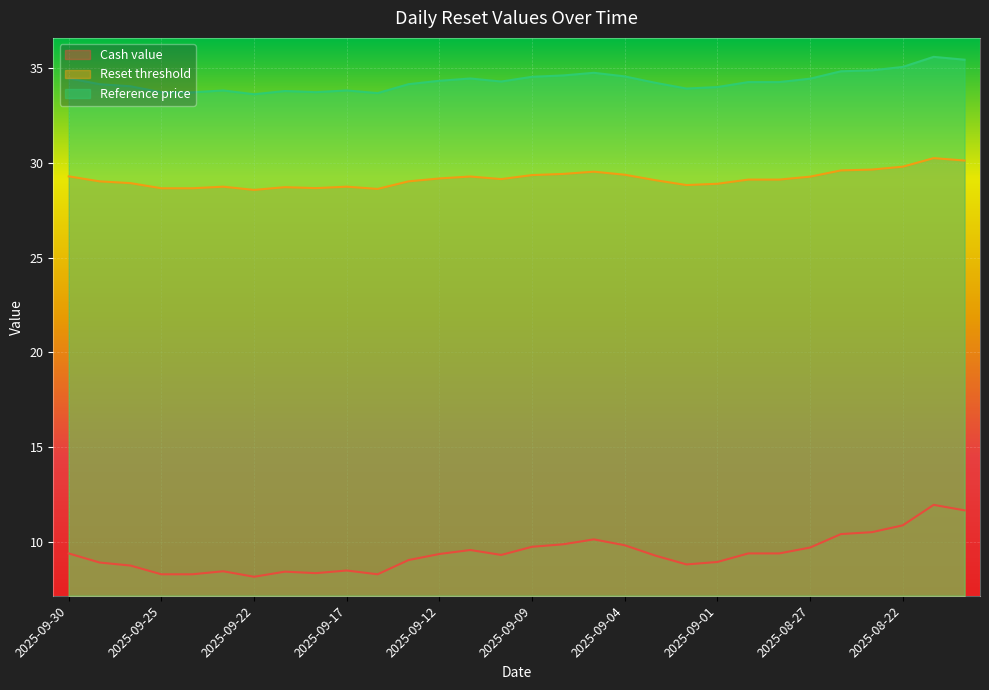

Which series has the largest total across all categories?

Reference price